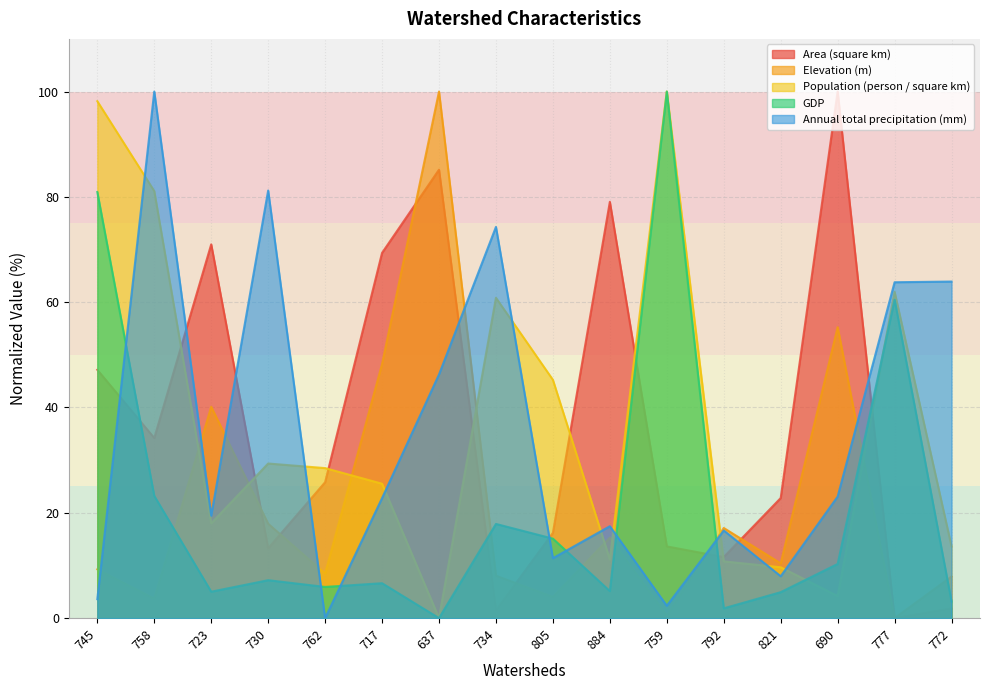

Reading right to left, extract all data points from this chart.

Area (square km): 772=1.9	777=0.0	690=100.0	821=22.8	792=11.6	759=13.6	884=79.1	805=16.2	734=1.5	637=85.2	717=69.4	762=25.8	730=13.3	723=71.0	758=34.2	745=47.2
Elevation (m): 772=7.9	777=0.0	690=55.3	821=10.4	792=17.1	759=0.5	884=15.3	805=4.0	734=8.1	637=100.0	717=48.3	762=8.5	730=17.9	723=40.1	758=3.7	745=9.3
Population (person / square km): 772=13.6	777=62.0	690=4.2	821=9.7	792=10.8	759=100.0	884=11.1	805=45.3	734=60.8	637=0.0	717=25.5	762=28.5	730=29.4	723=18.0	758=81.1	745=98.2
GDP: 772=3.1	777=60.5	690=10.3	821=4.9	792=1.9	759=100.0	884=5.1	805=15.1	734=17.9	637=0.0	717=6.6	762=5.9	730=7.2	723=5.0	758=23.2	745=80.9
Annual total precipitation (mm): 772=63.9	777=63.8	690=23.1	821=8.0	792=16.6	759=2.4	884=17.5	805=11.4	734=74.3	637=46.3	717=22.8	762=0.0	730=81.2	723=19.5	758=100.0	745=3.6